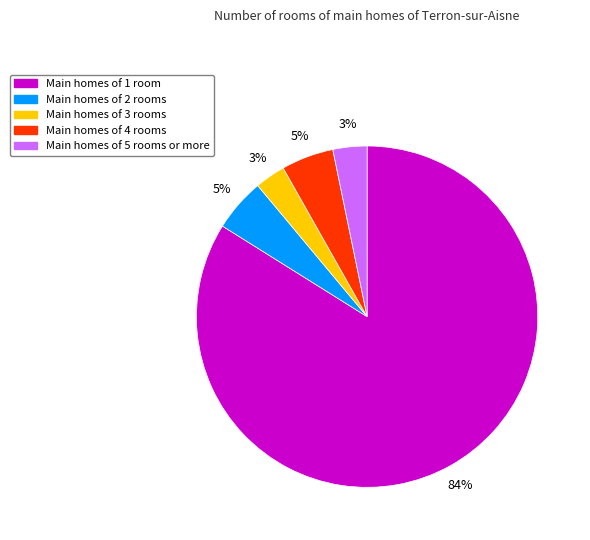

Does any single category account for the majority?

Yes